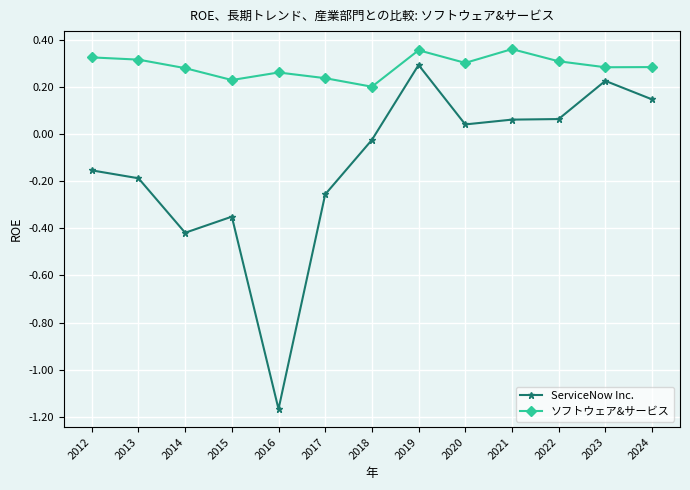

What is the difference between the ServiceNow Inc. values at 2019 and 2015?

0.6